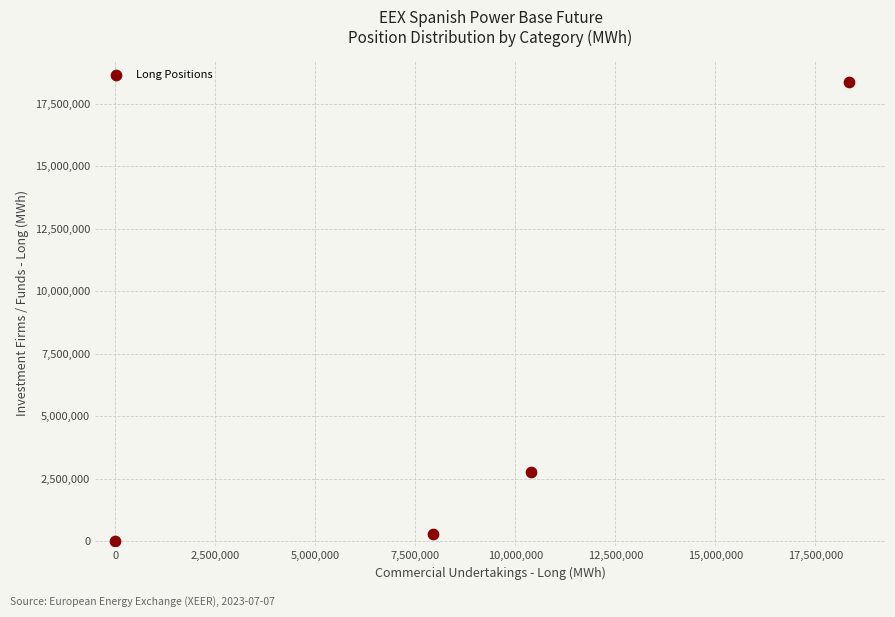

What is the average X value?

9172756